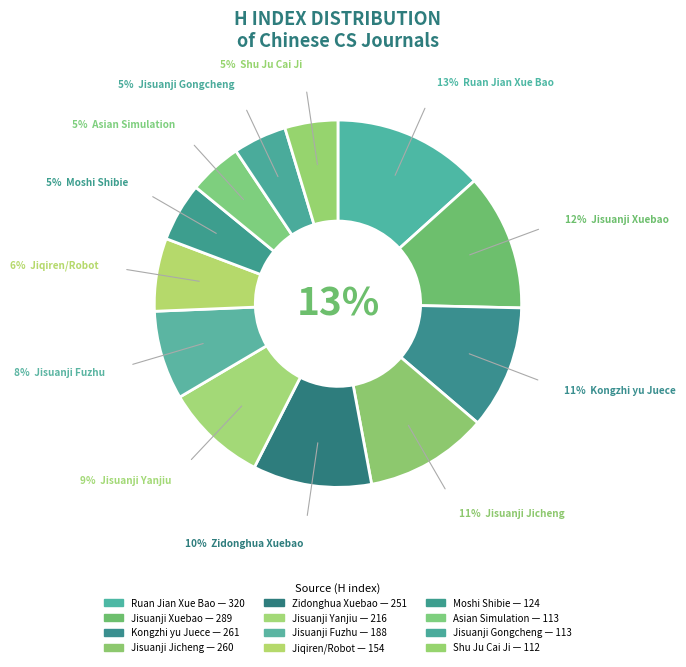

Which slice is the smallest?

Shu Ju Cai Ji